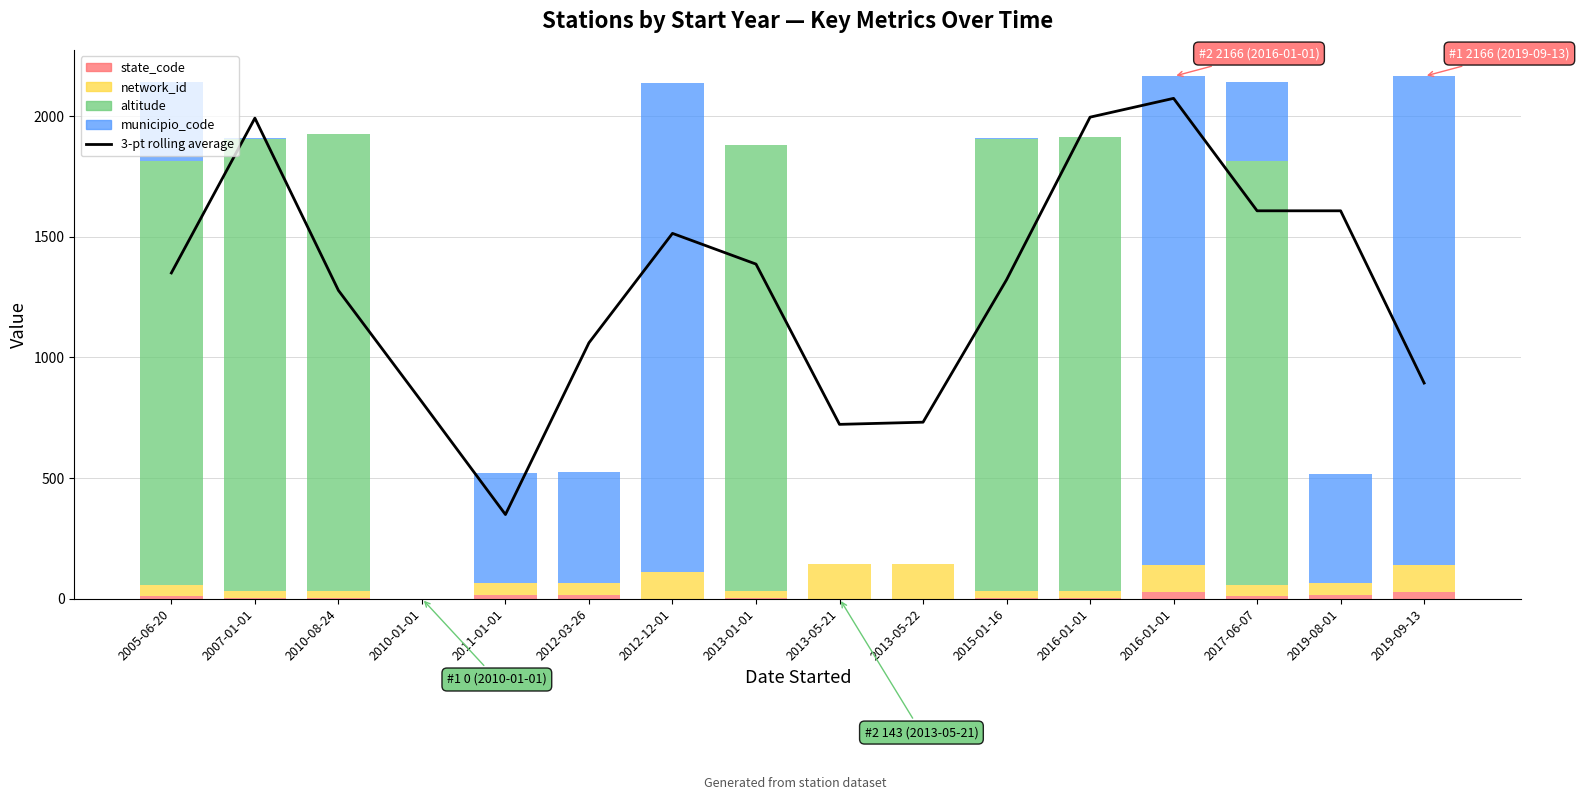

Which series has the widest spread of values?

municipio_code